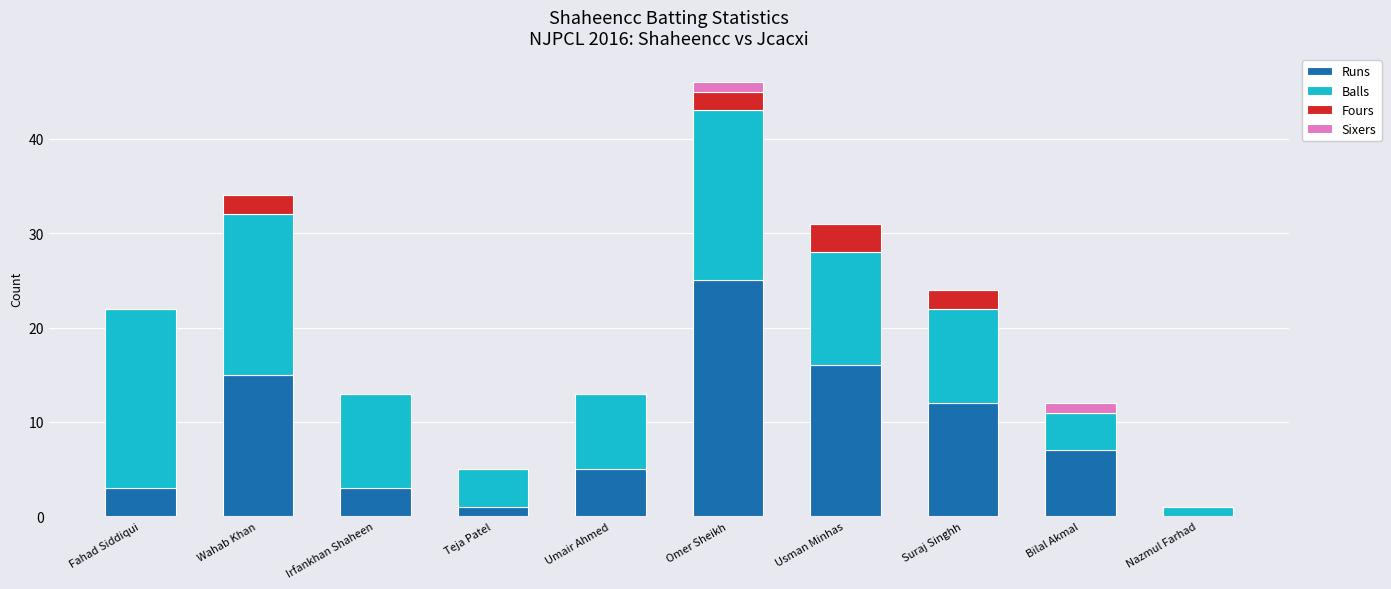

What are all the series names shown in the legend?

Runs, Balls, Fours, Sixers